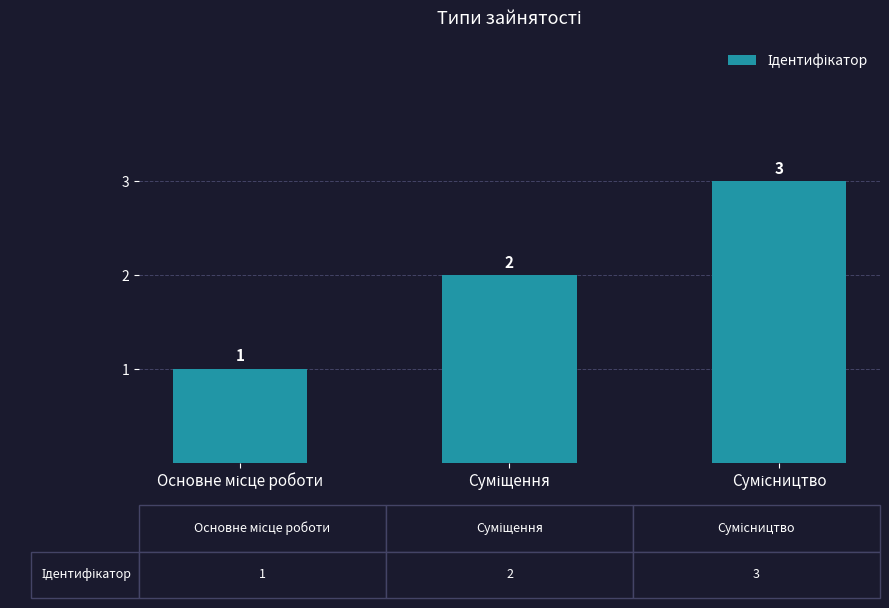

How many distinct data groups are displayed?

1